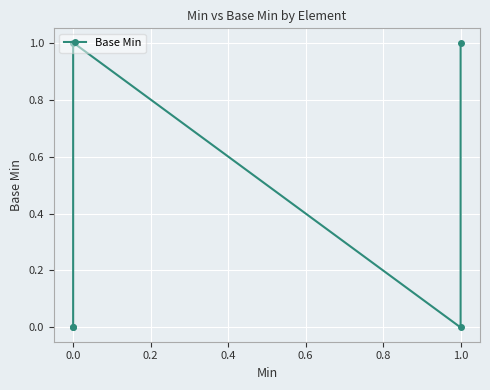

Count the number of values greater than 0.

2